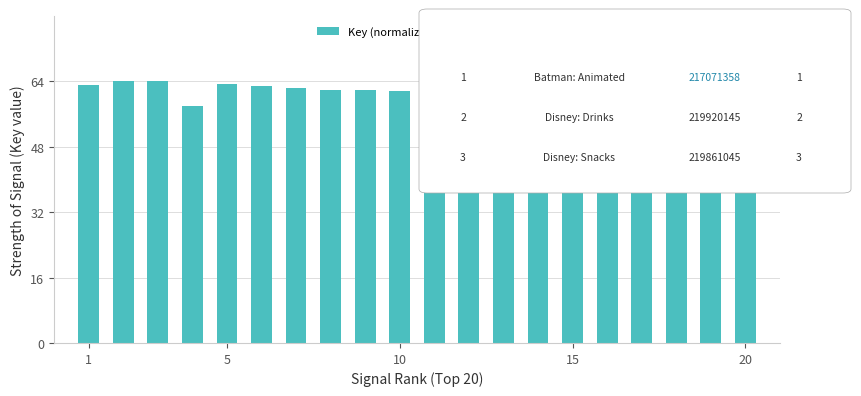

What is the minimum value shown in the chart?

50.6